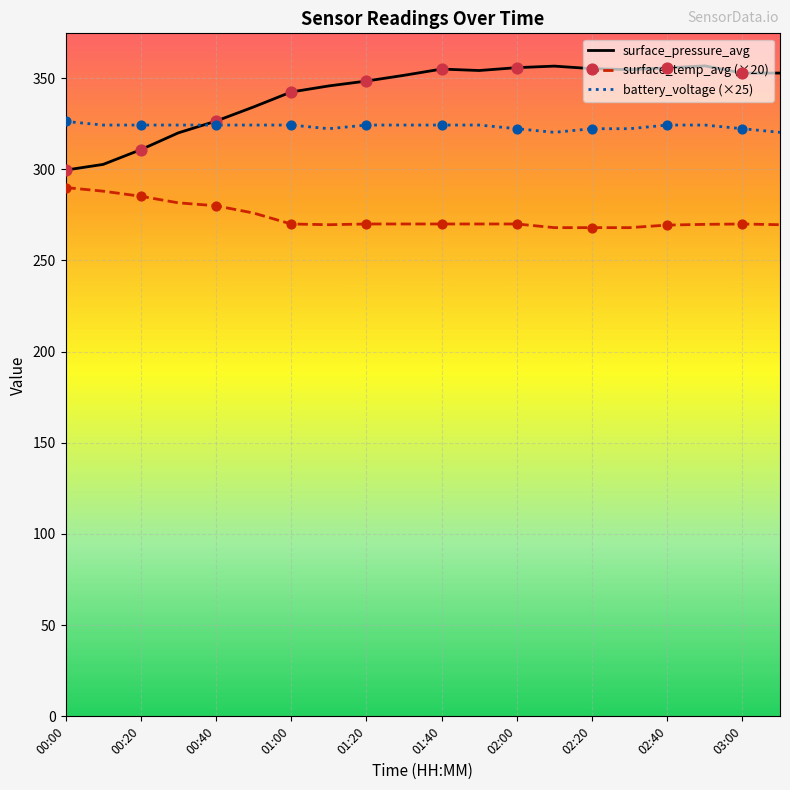

Which series has the largest total across all categories?

surface_pressure_avg